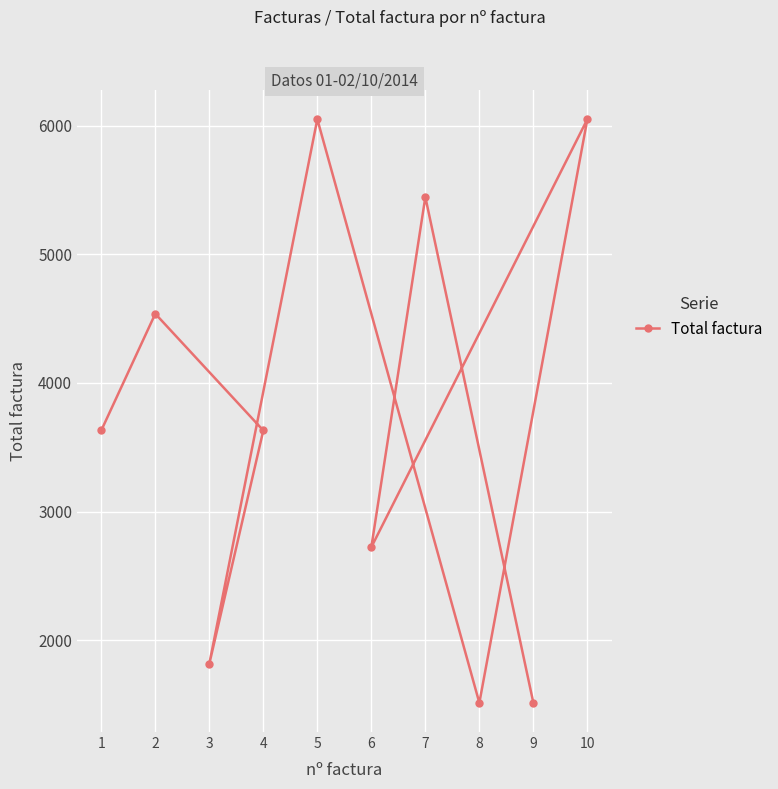

What is the value of the 3rd point from the left?

1815.0